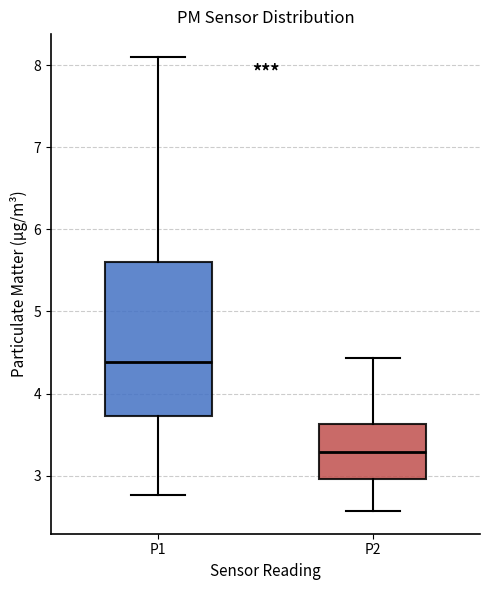

Comparing the boxes themselves (not the whiskers), which one is the tallest?

P1